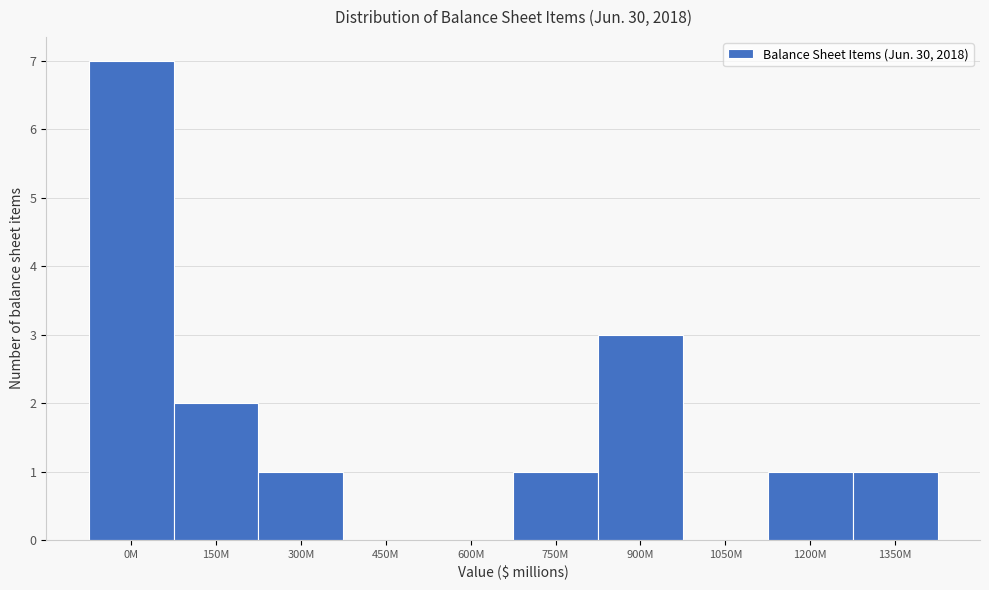

Reading right to left, transcribe all the data shown in this chart.

1350M=1	1200M=1	1050M=0	900M=3	750M=1	600M=0	450M=0	300M=1	150M=2	0M=7